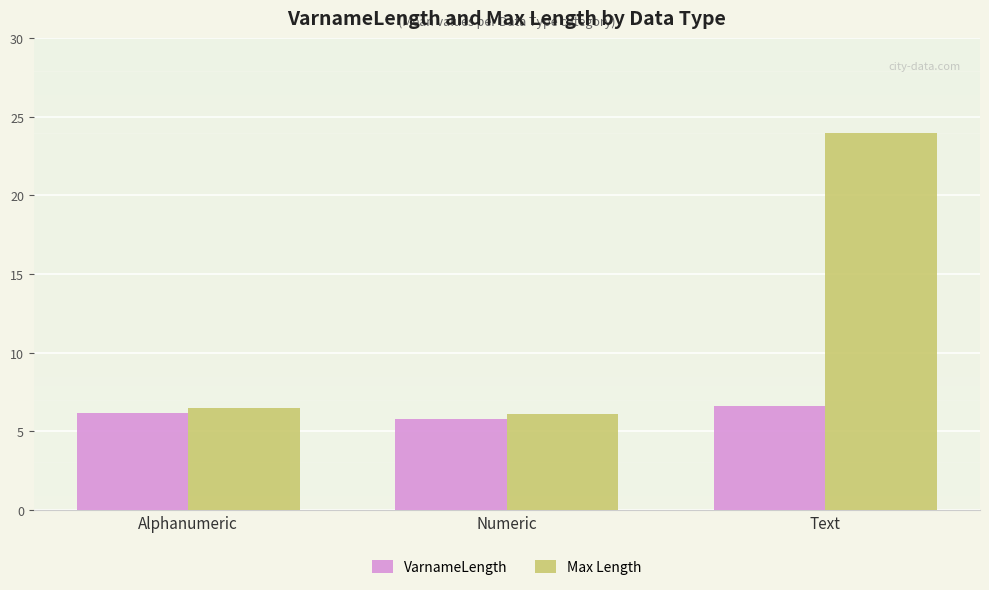

What is the difference between the maximum and minimum values in the Max Length series?

17.9